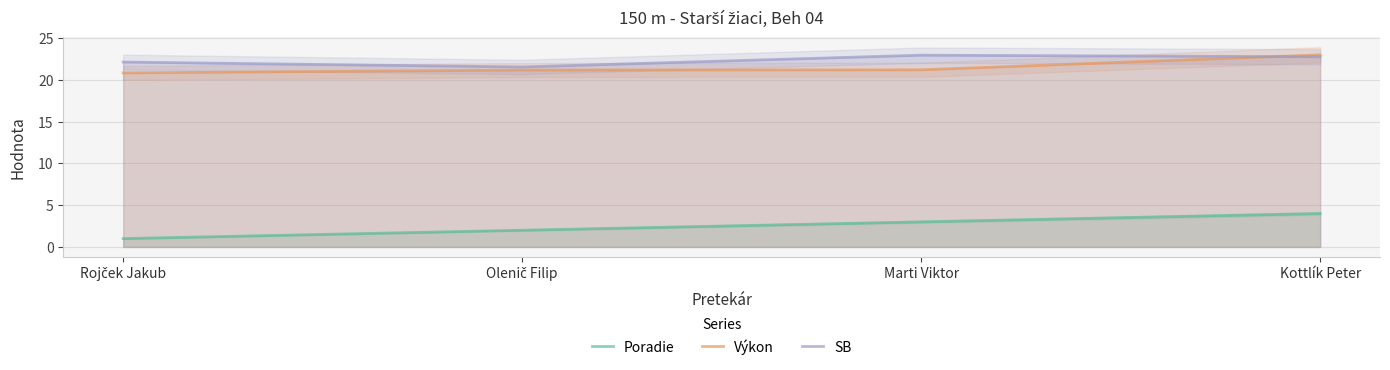

Reading left to right, list all the values displayed in this chart.

Poradie: 1.0	2.0	3.0	4.0
Výkon: 20.8	21.2	21.2	23.0
SB: 22.1	21.5	22.9	22.8